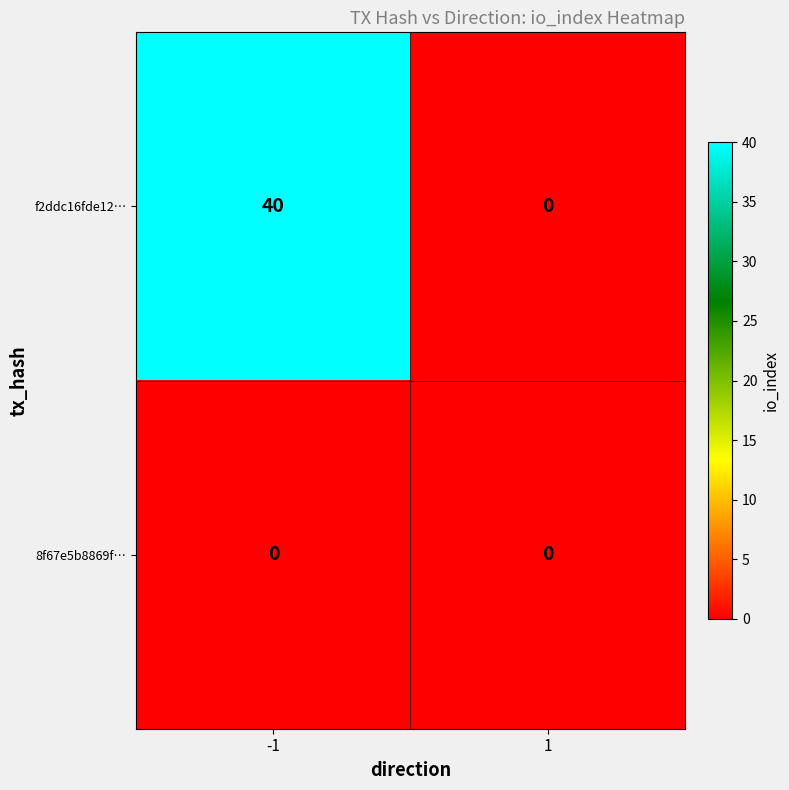

The 8f67e5b8869f… series shows 0 at 1. True or false?

True